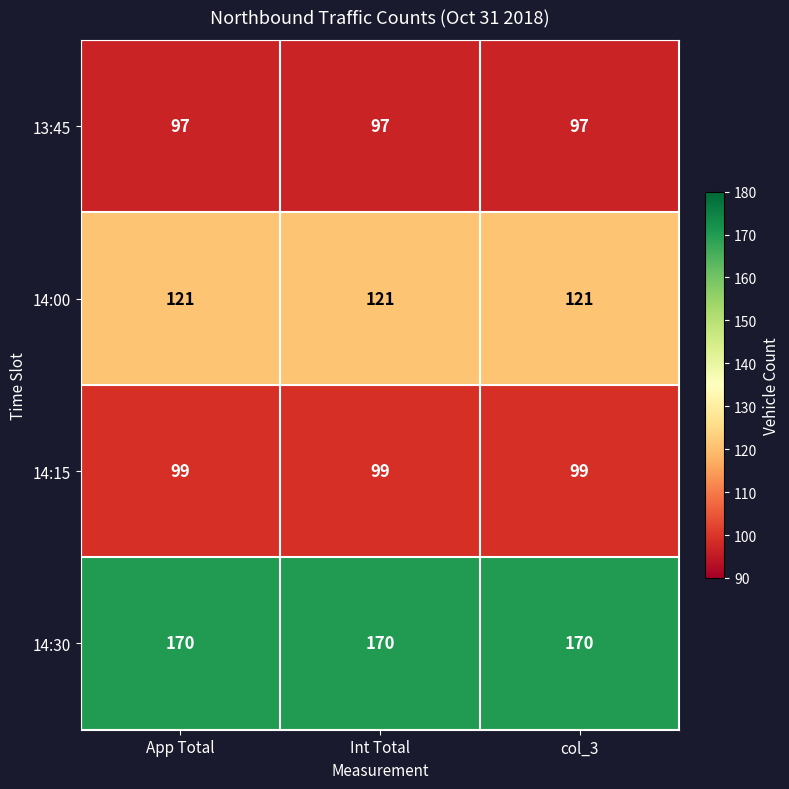

The value of 14:15 at App Total is 141. True or false?

False